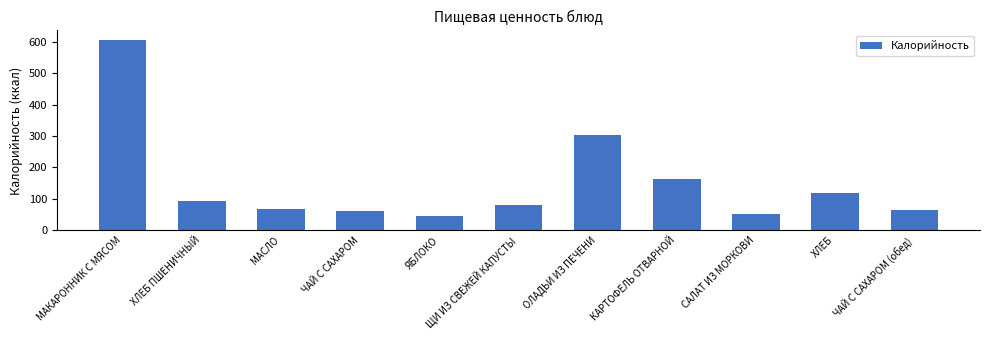

The chart shows a value of 79.4 at ХЛЕБ. True or false?

False